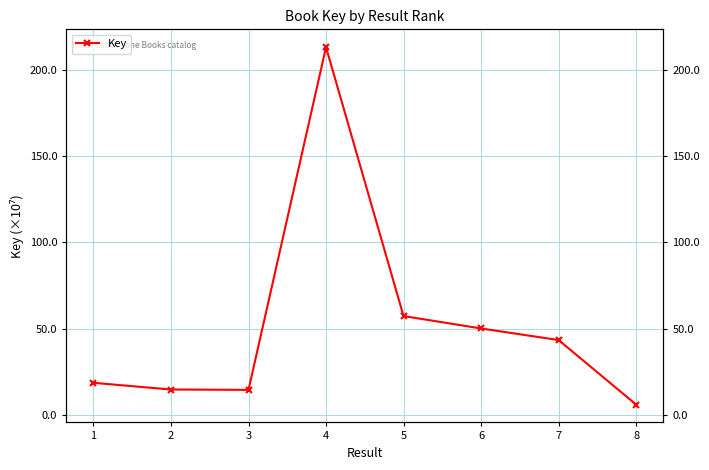

How many distinct data groups are displayed?

1